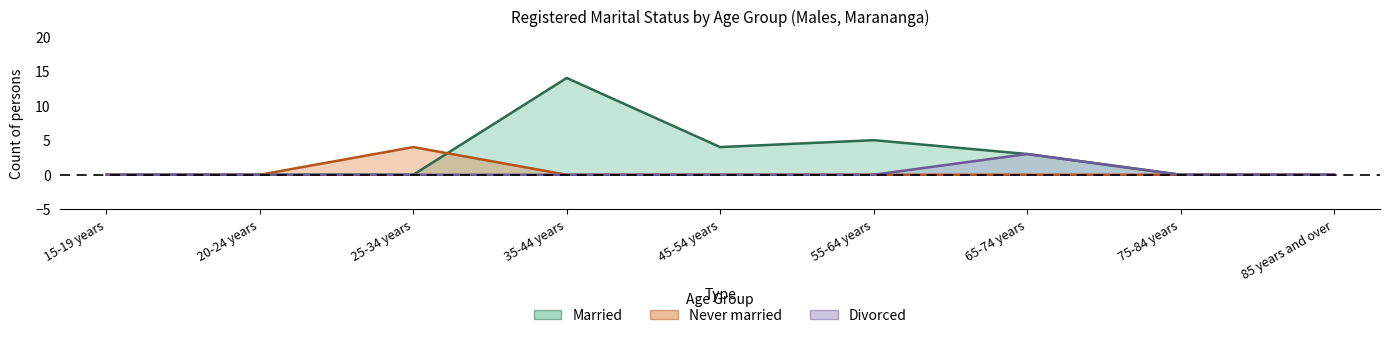

Which category has the highest value across all series?

35-44 years